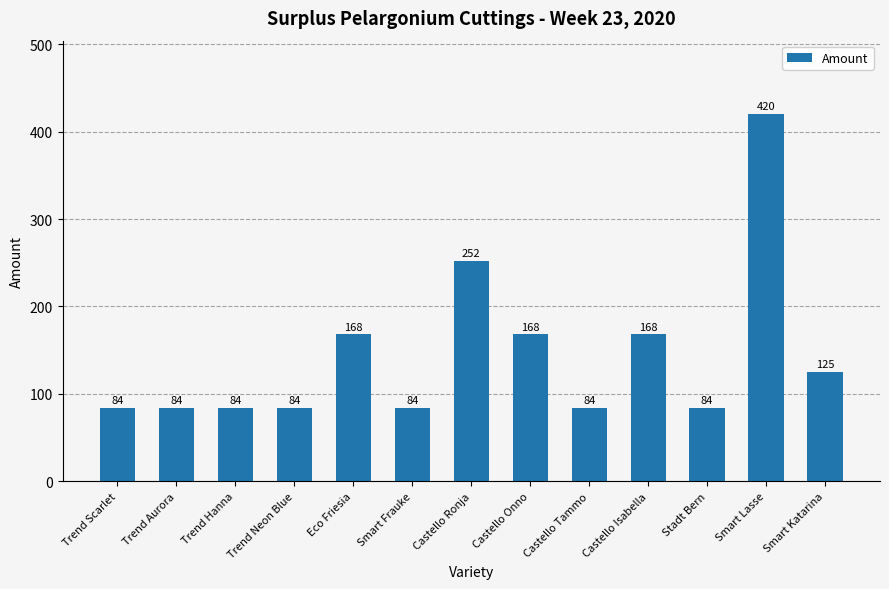

How many bars are there in total?

13